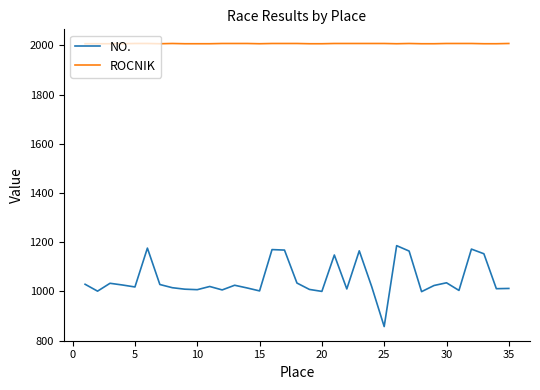

Is this an area chart (filled region under the line)?

No